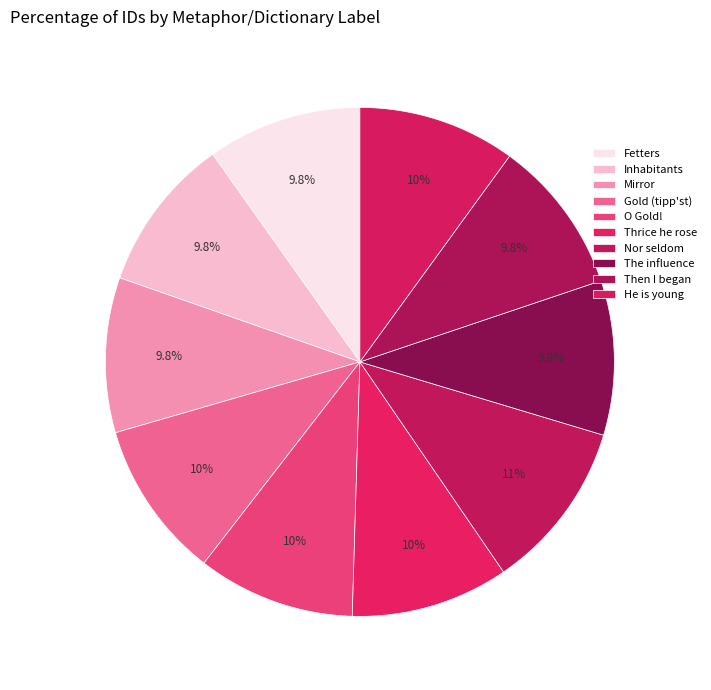

The Nor seldom slice represents 11% of the pie. True or false?

True